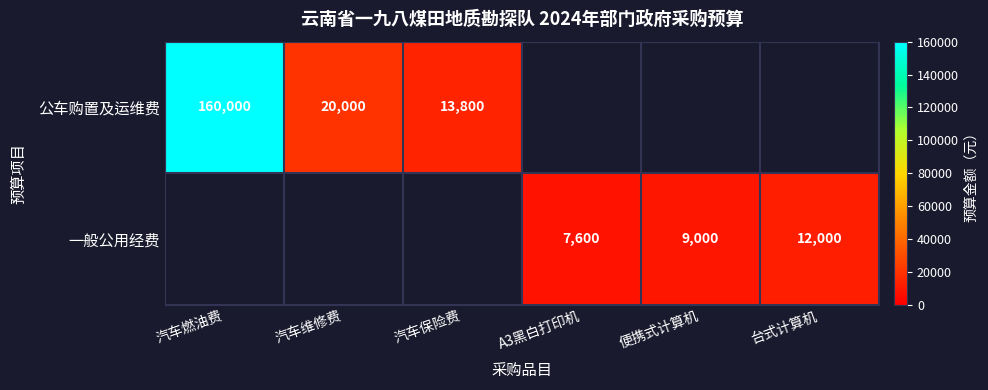

What is the difference between the highest and lowest values at 便携式计算机?

9000